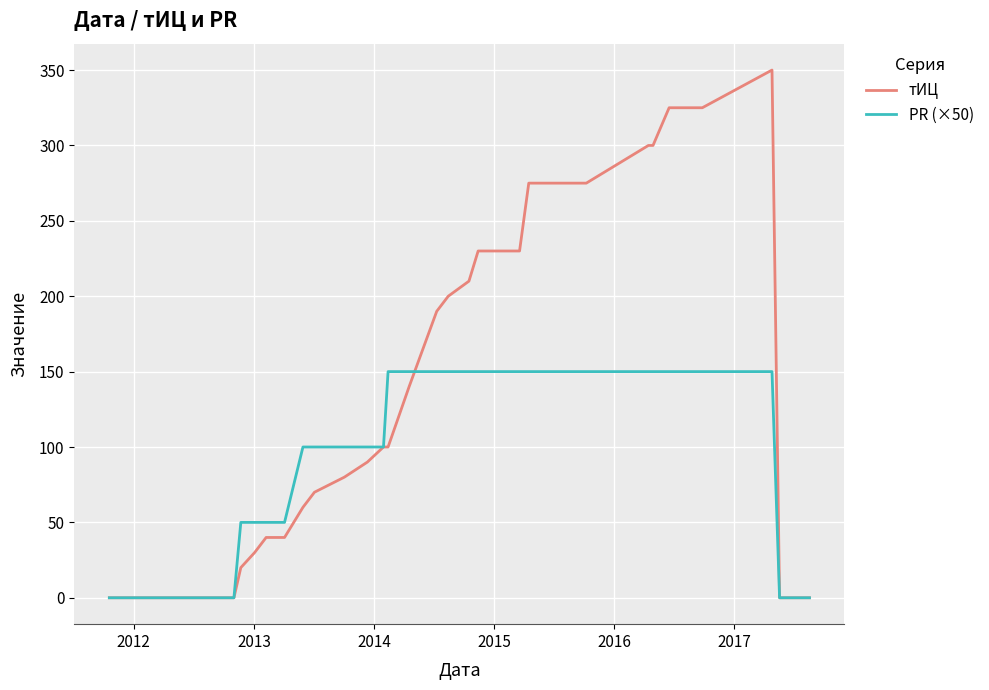

How many PR (×50) values are between 50 and 150?

26